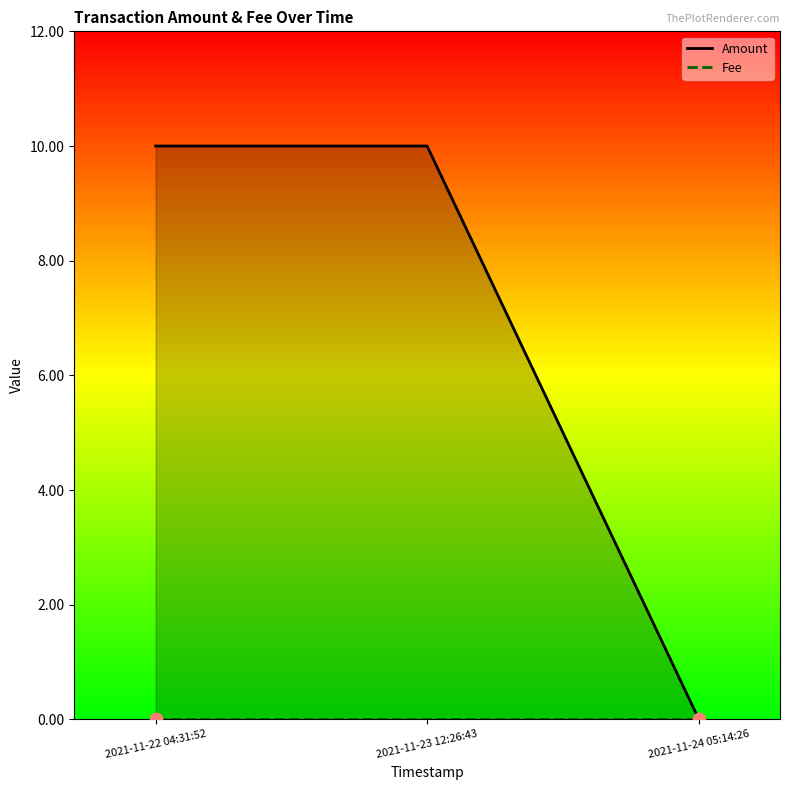

Which series contains the lowest Y value?

Amount